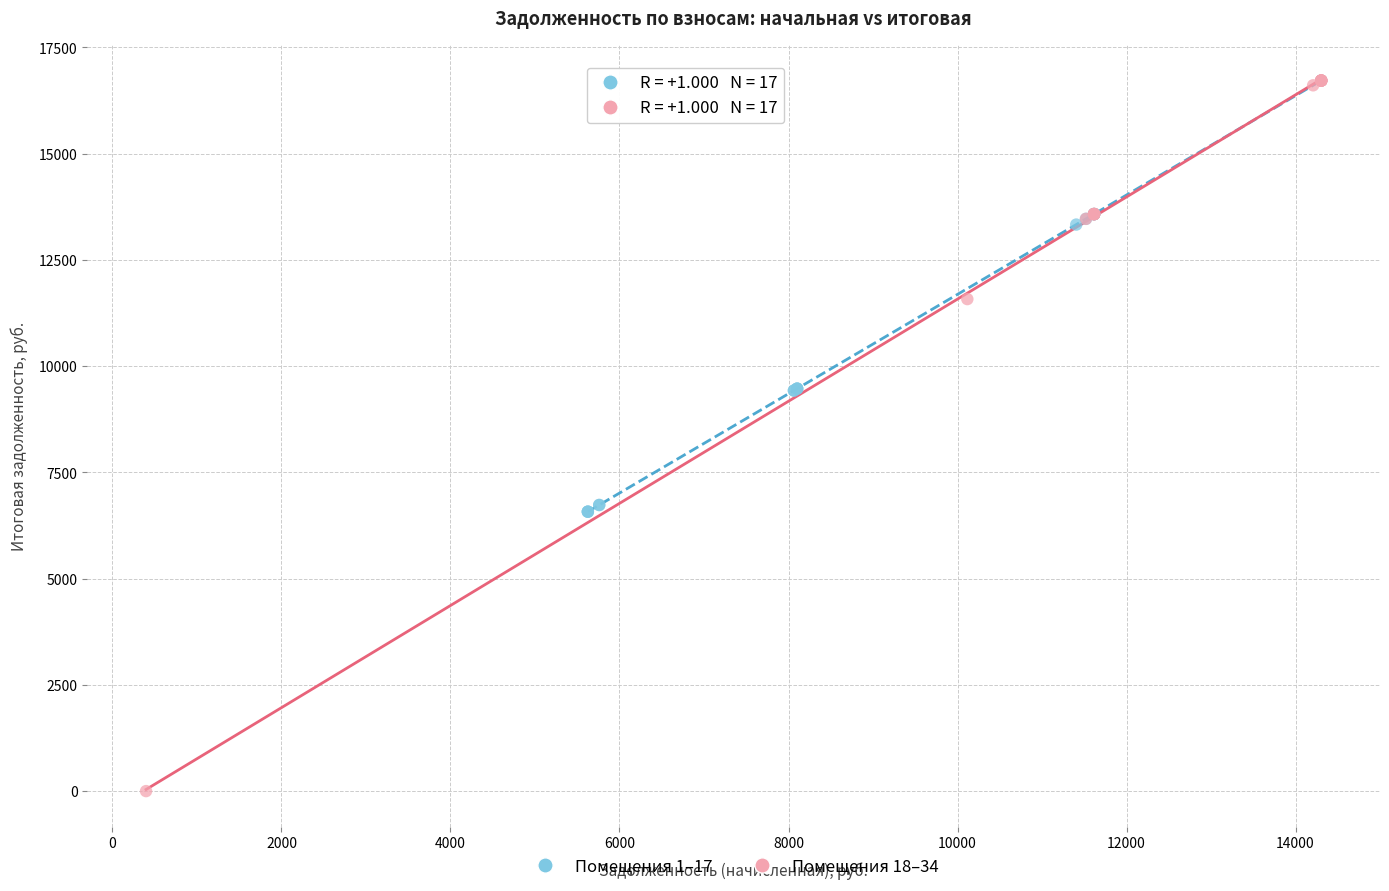

Which series has the largest Y range (max minus min)?

Помещения 18–34